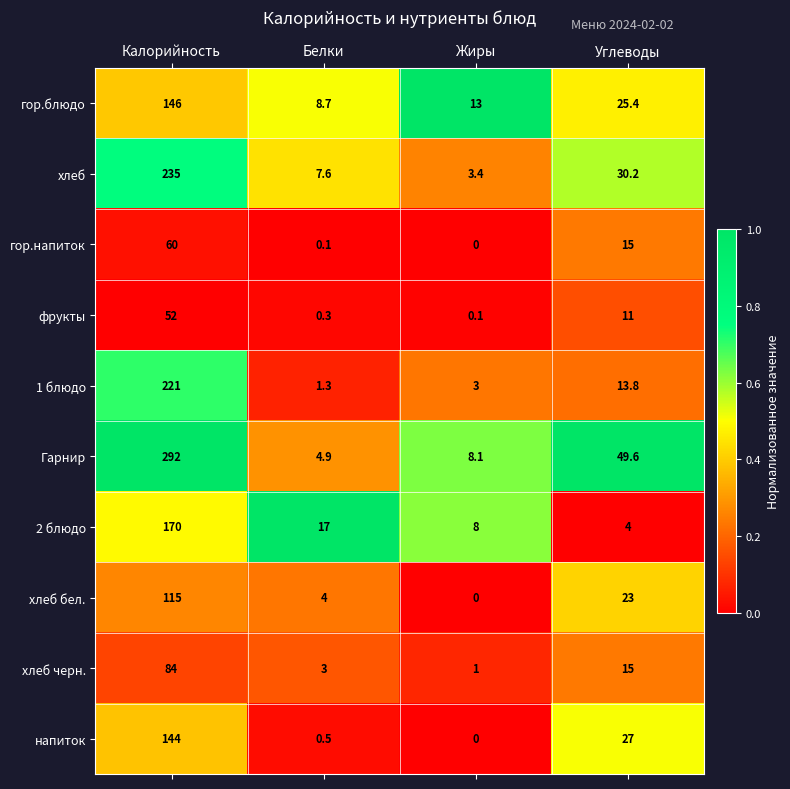

What is the sum of all 1 блюдо values?

239.1